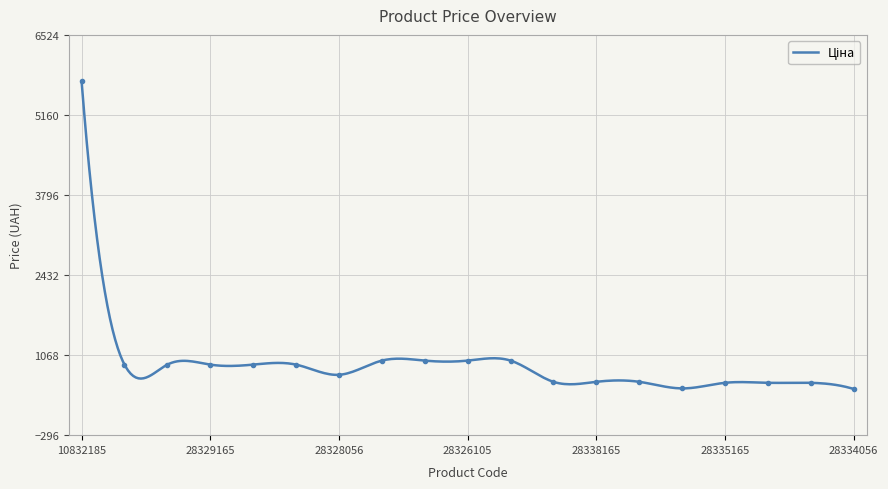

The chart shows a value of 878.5 at 283370563. True or false?

False